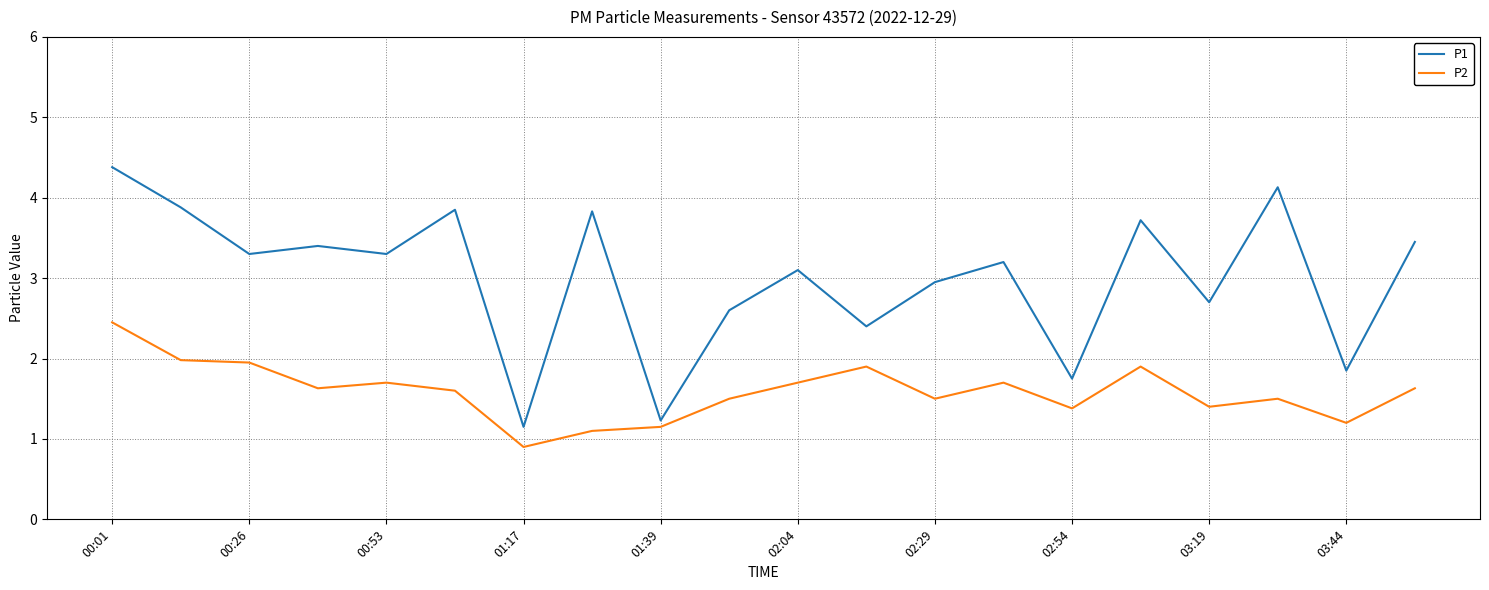

Which series has the largest range (max minus min)?

P1